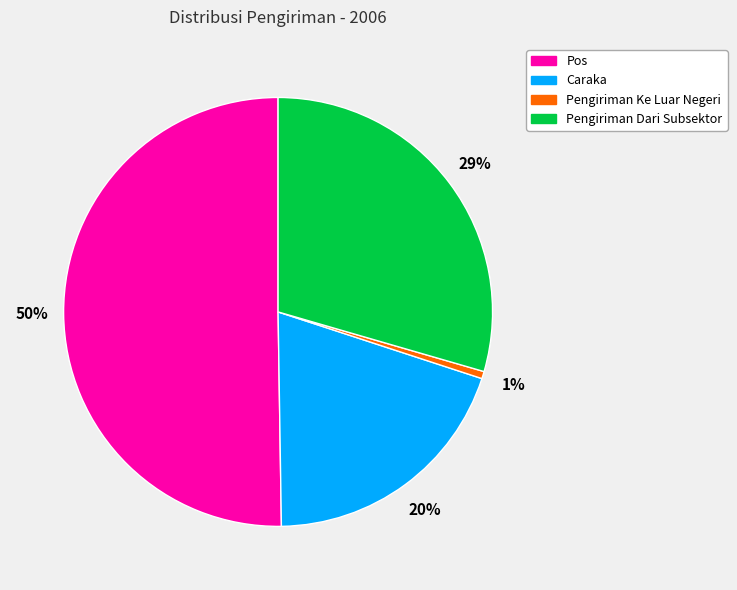

Does Caraka account for over 50% of the chart?

No